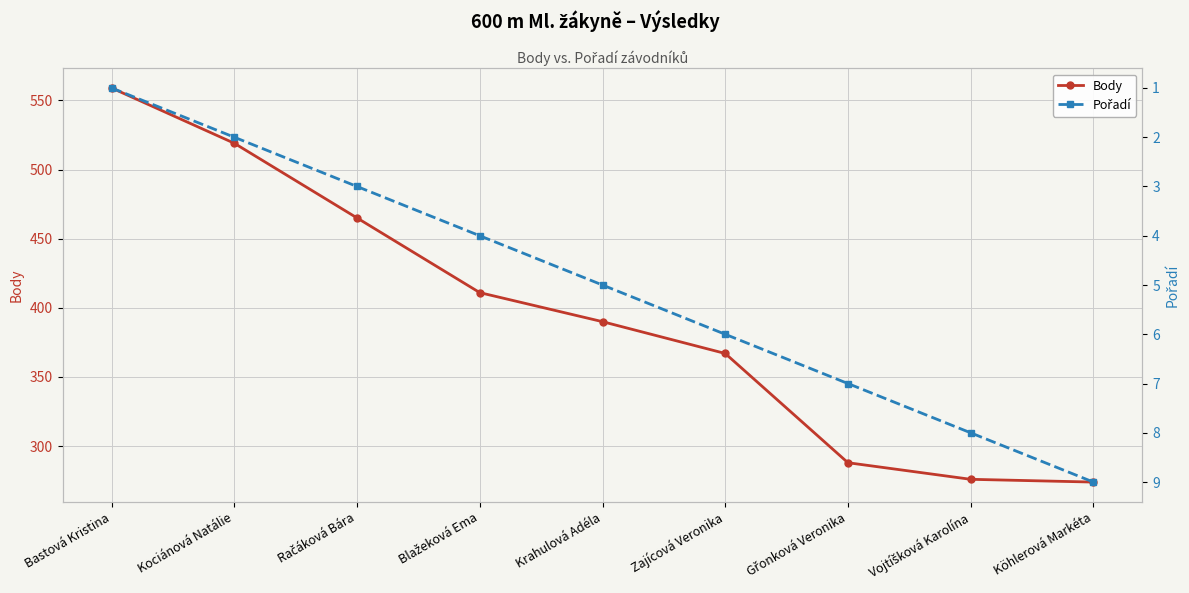

What is the difference between the maximum and minimum values in the Body series?

285